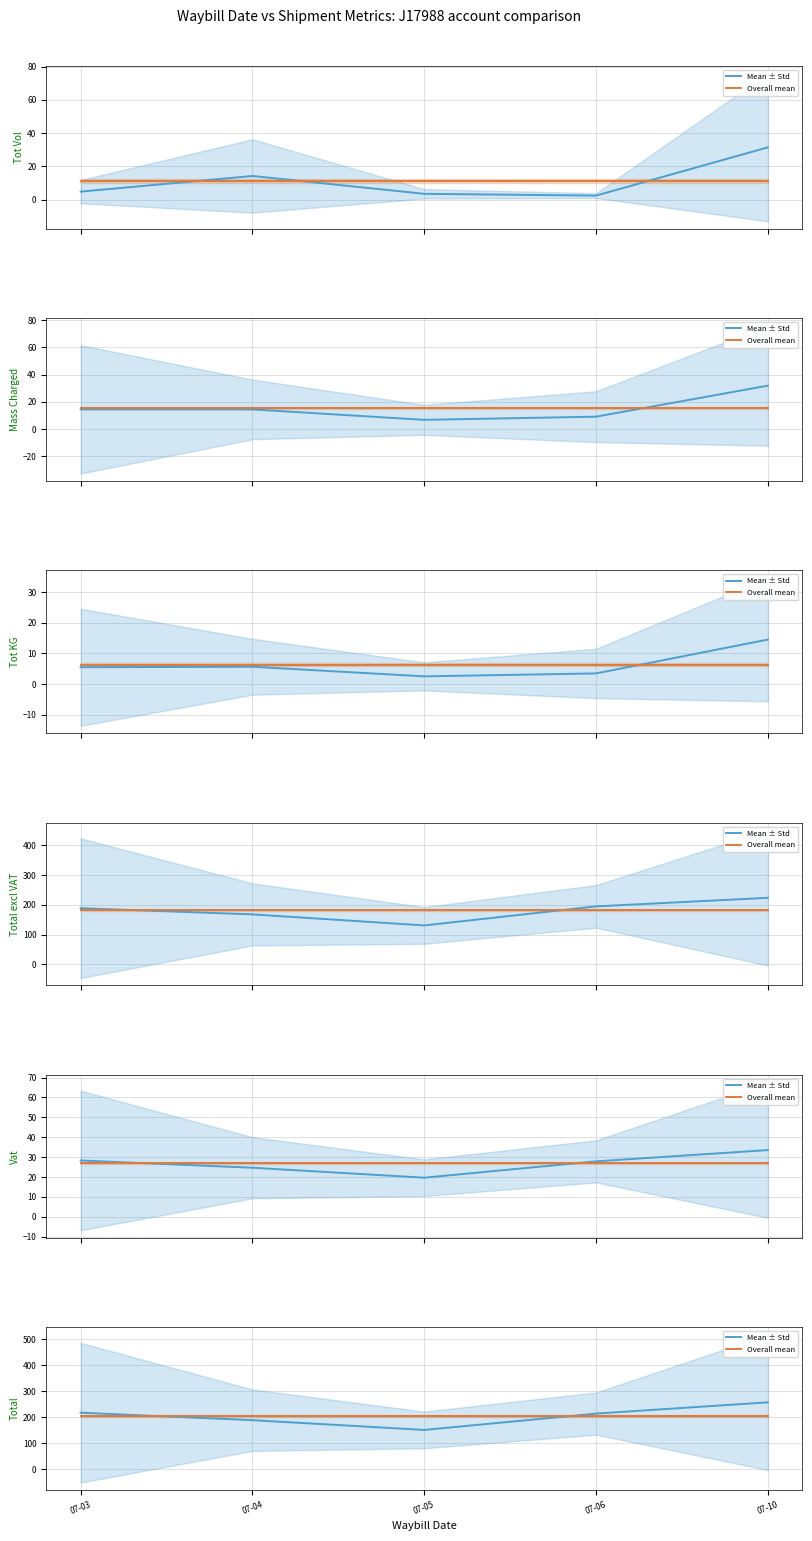

True or false: Mean ± Std has more than 1 points higher than both neighbors.

False